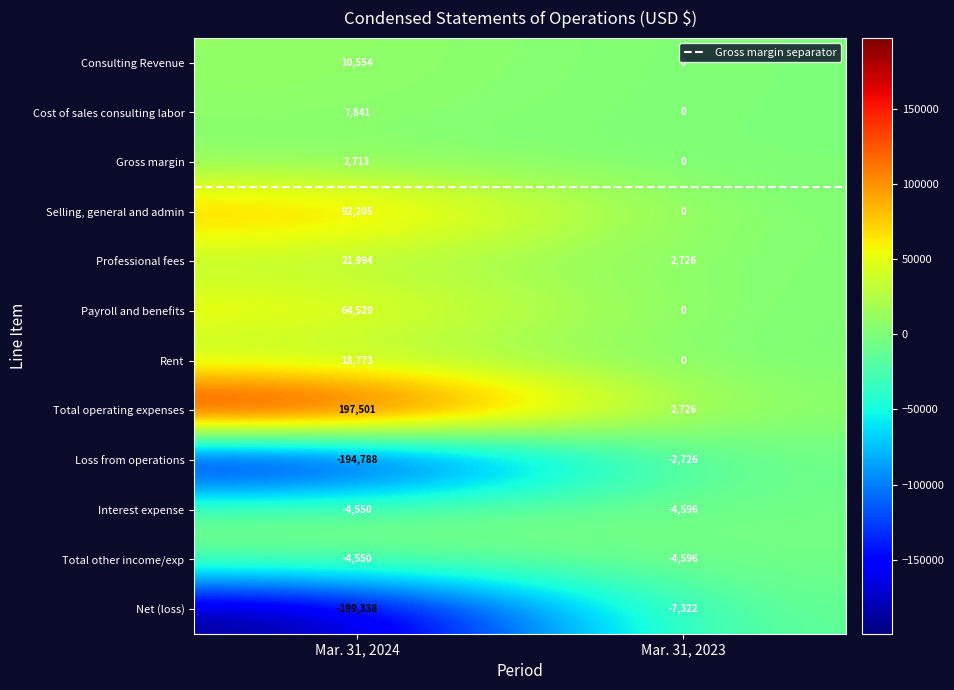

Reading left to right, what are all the values shown in this chart?

Consulting Revenue: 10554	0
Cost of sales consulting labor: 7841	0
Gross margin: 2713	0
Selling, general and admin: 92205	0
Professional fees: 21994	2726
Payroll and benefits: 64529	0
Rent: 18773	0
Total operating expenses: 197501	2726
Loss from operations: -194788	-2726
Interest expense: -4550	-4596
Total other income/exp: -4550	-4596
Net (loss): -199338	-7322